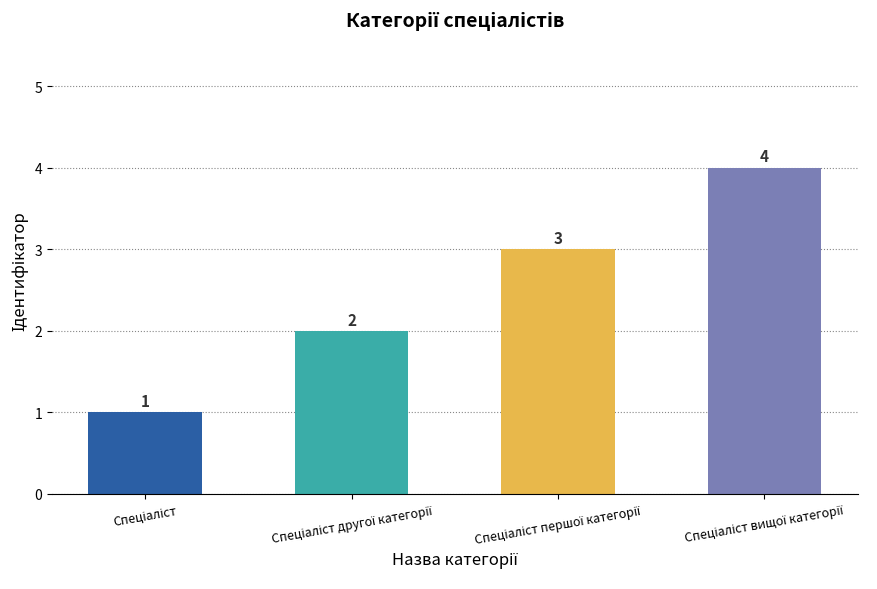

What is the greatest value displayed?

4